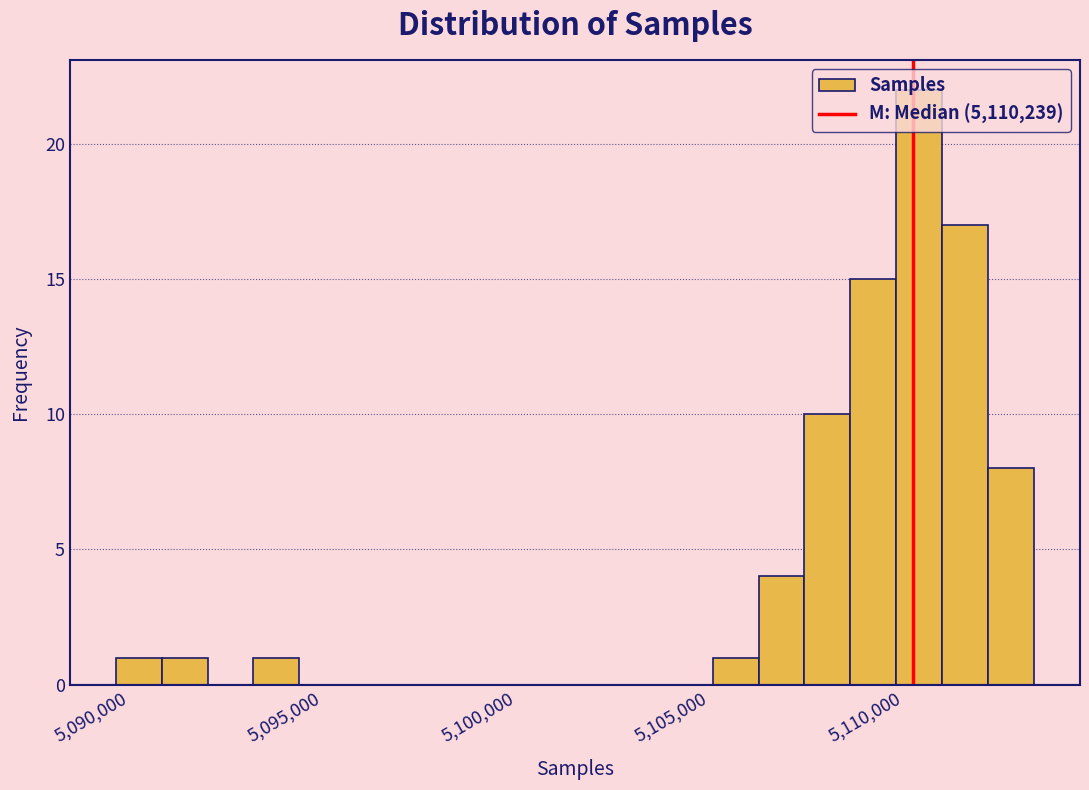

Around what value on the x-axis is the tallest bar? Give the approximate position of its centre, as read against the axis.

5110500